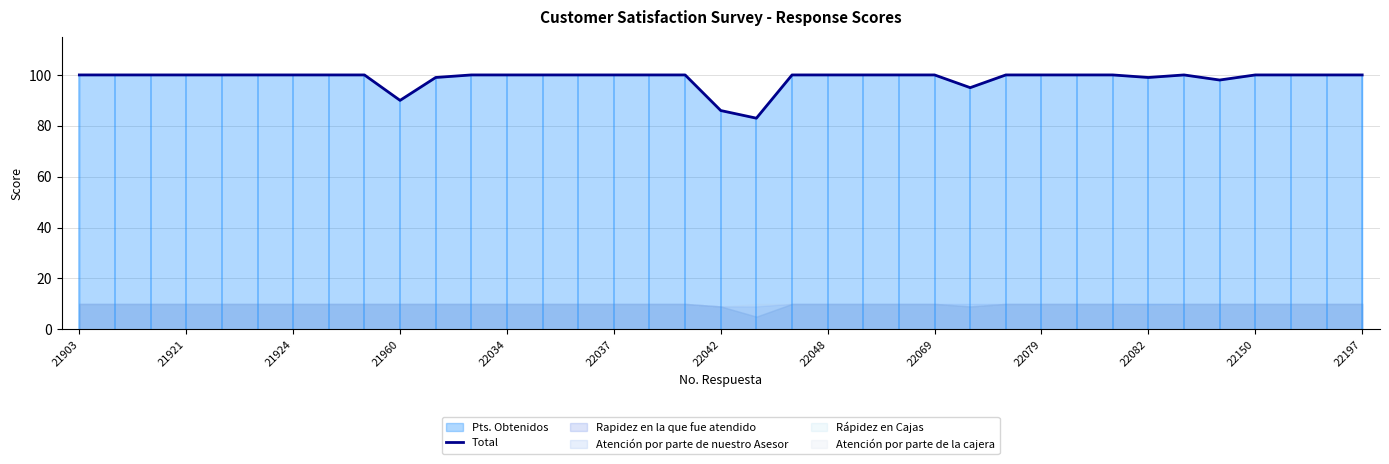

How many lines are shown in the chart?

1